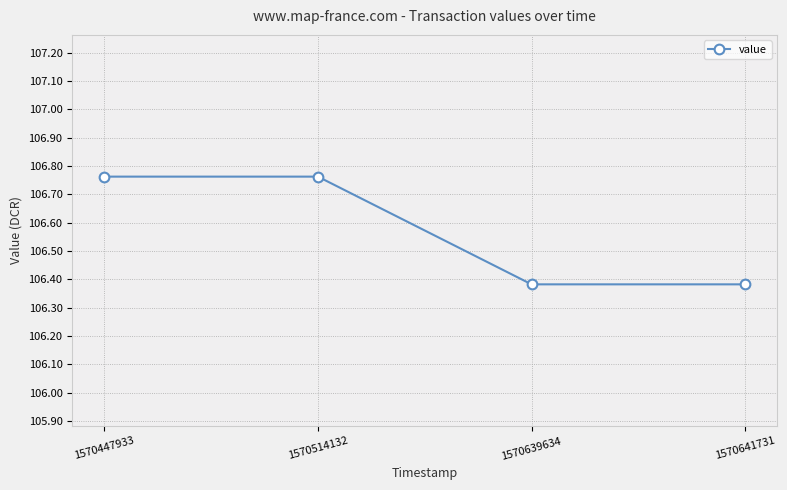

What is the difference between the maximum and minimum values?

0.4